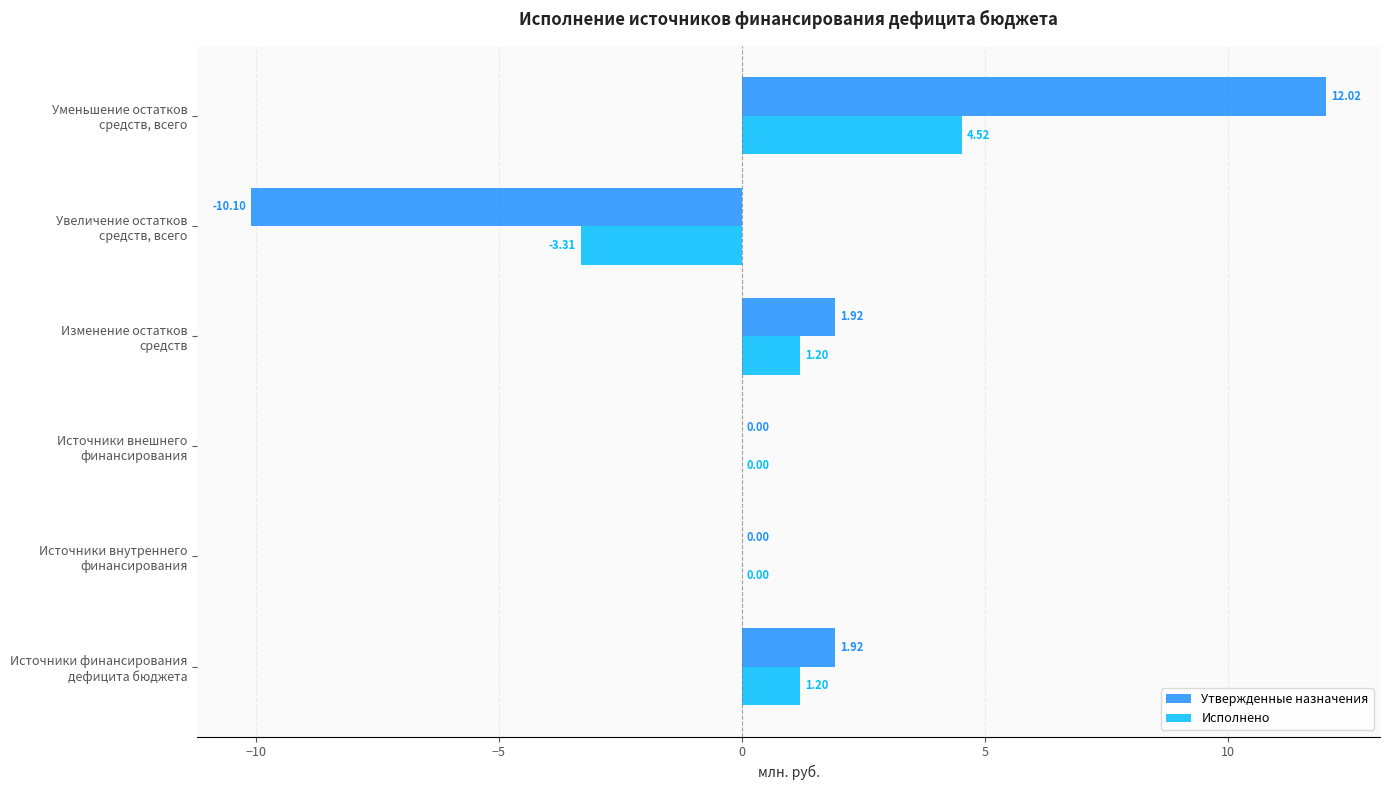

What is the highest value of the Утвержденные назначения series?

12.0